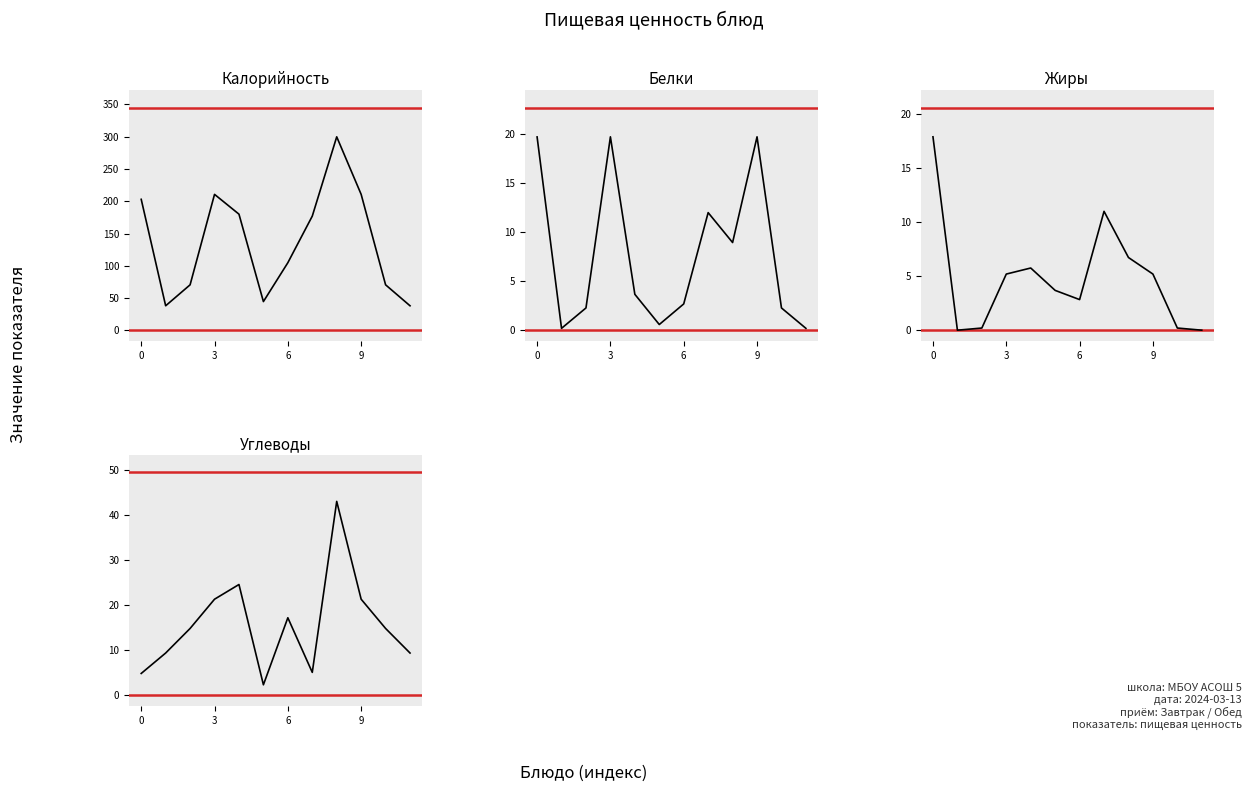

True or false: Белки has a value of 19.7 at 0.

True